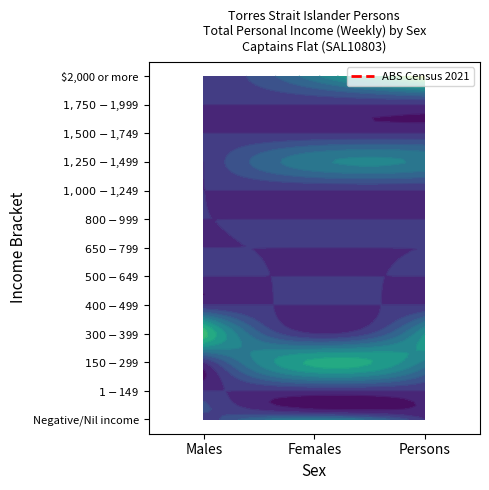

Rank the categories by $150-$299 value from lowest to highest.

Males, Persons, Females